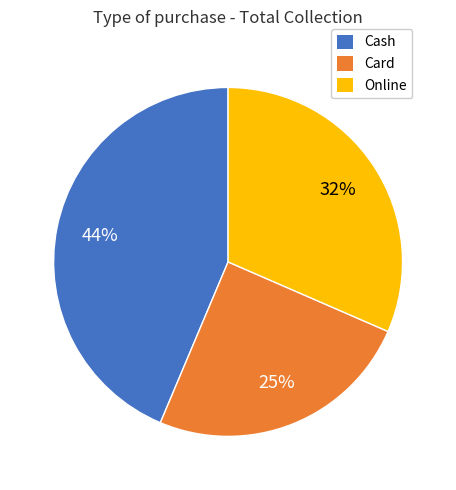

Combined, do Cash and Card account for over 50%?

Yes